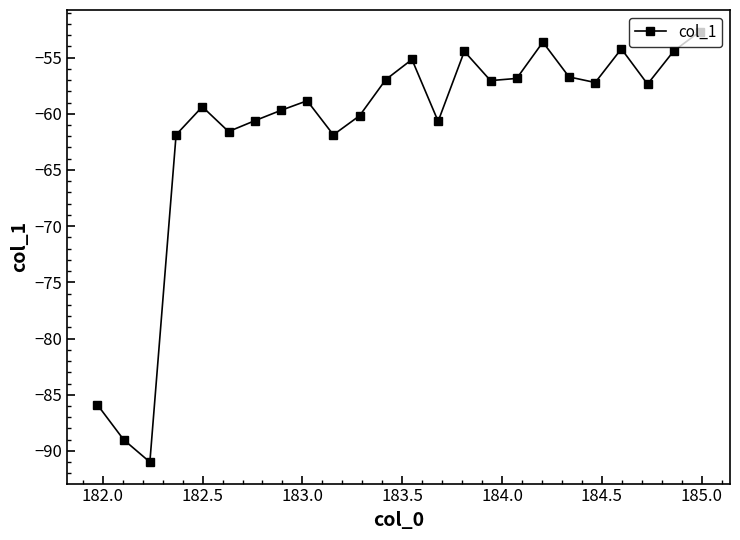

What is the difference between the second highest and second lowest values?

35.4